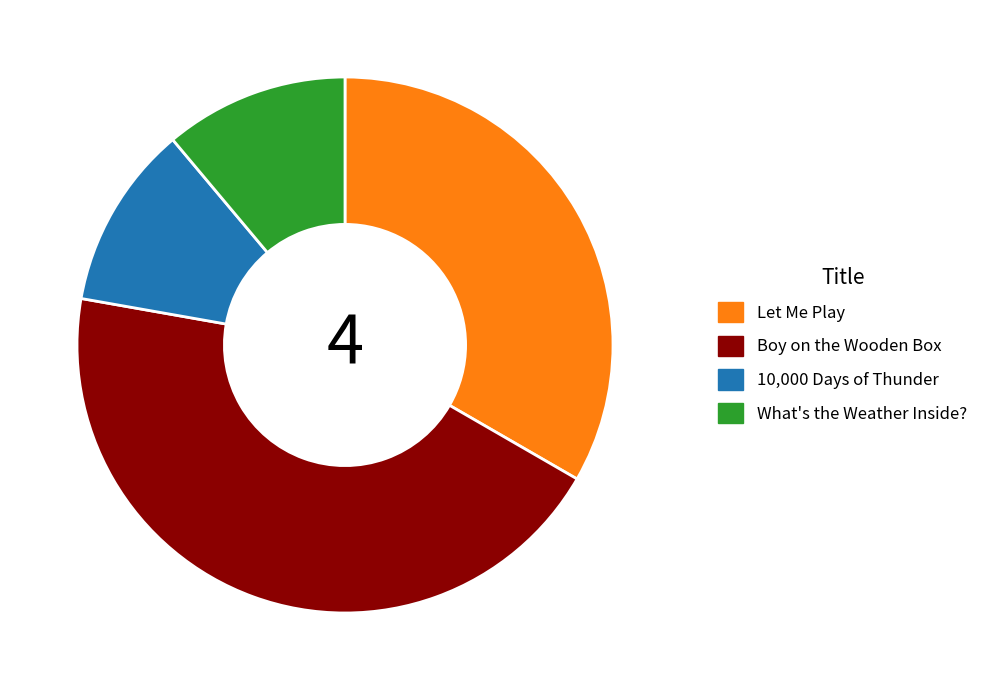

Does What's the Weather Inside? represent more than half of the total?

No